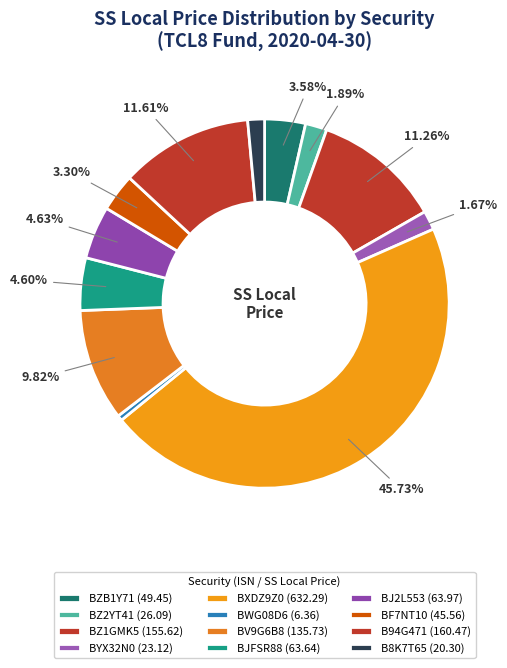

Count the number of slices in the pie.

12